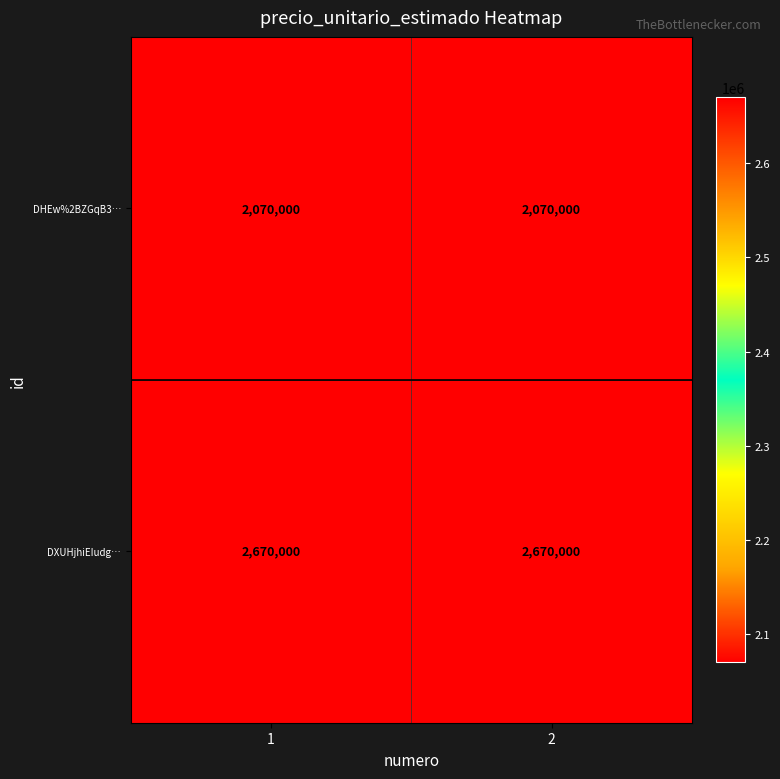

What is the difference between the highest and lowest values at 1?

600000